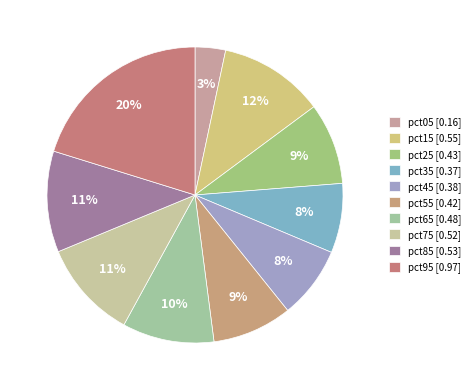

What is the total percentage of pct85 and pct75?

21.8%